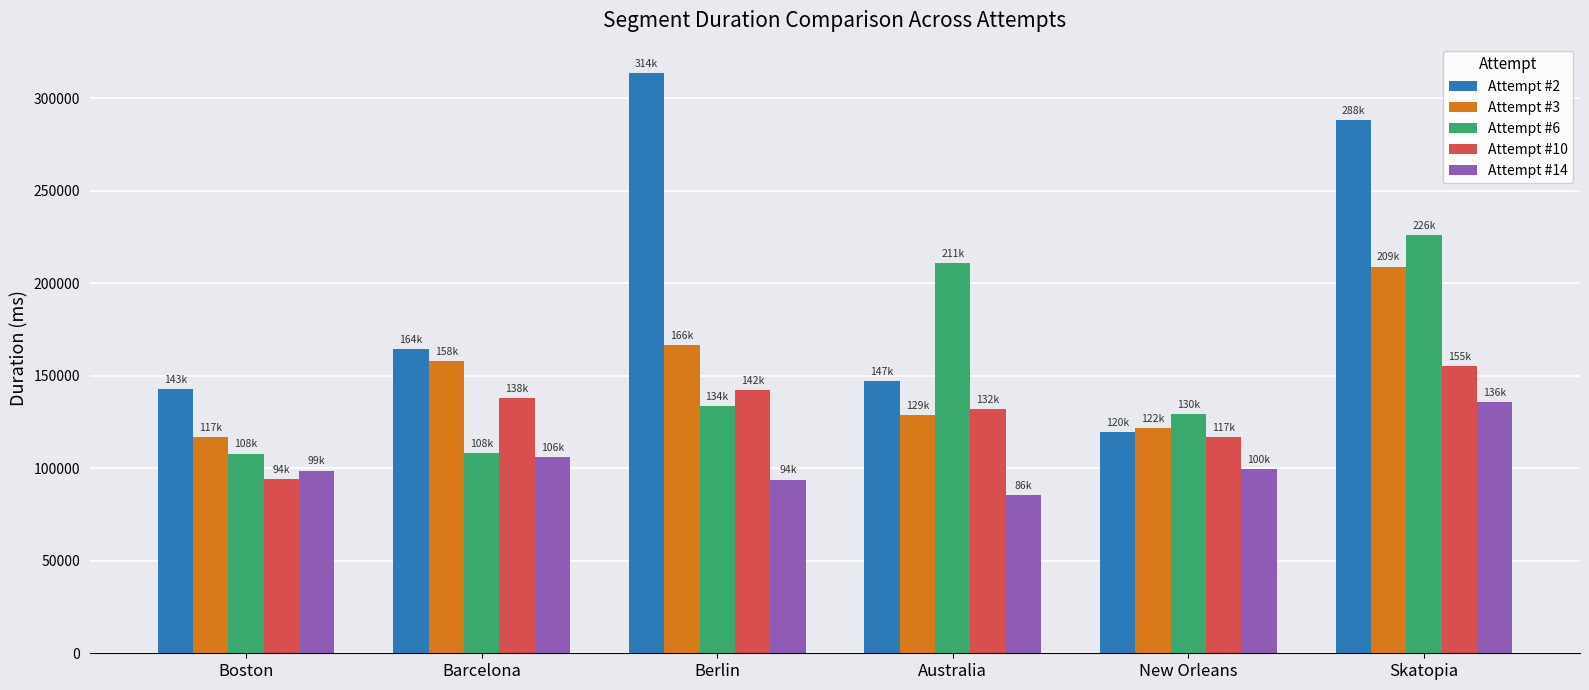

Which category has the lowest value in the Attempt #10 series?

Boston